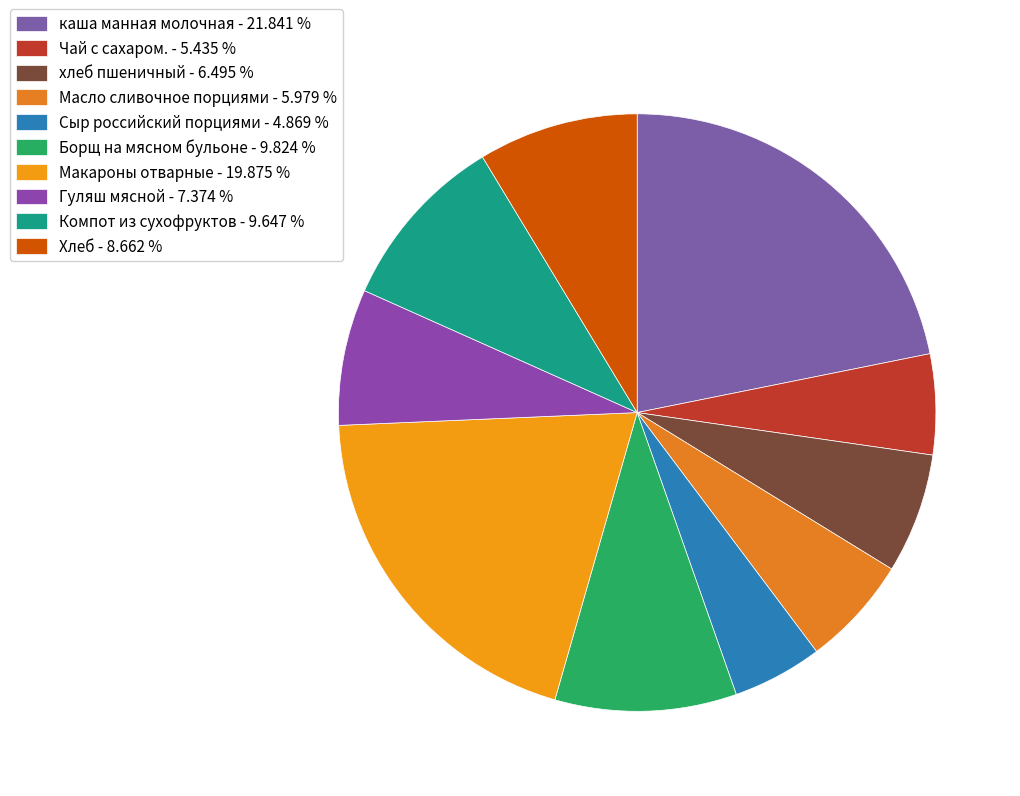

Count the number of slices in the pie.

10